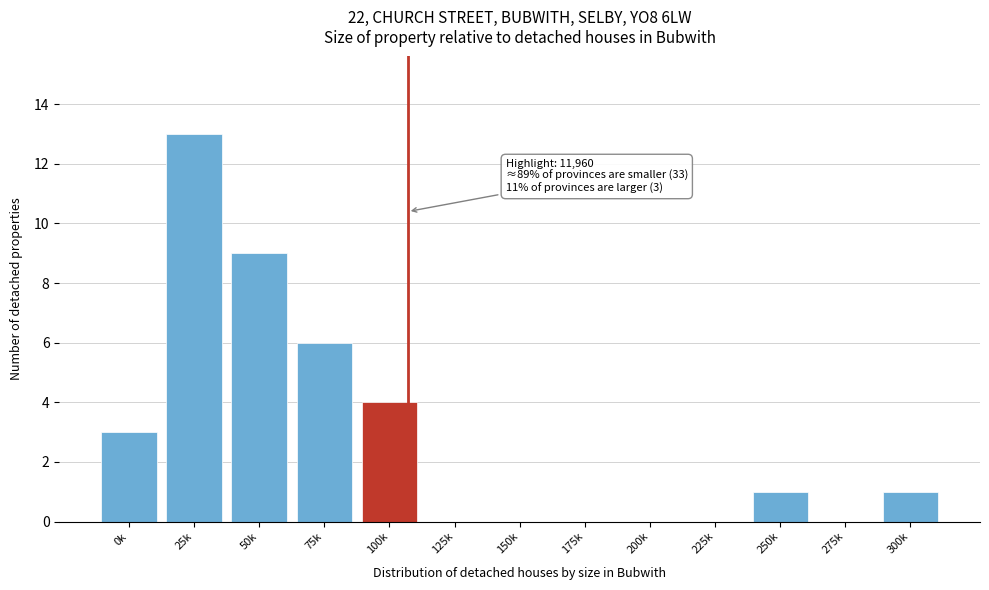

Reading left to right, transcribe all the data shown in this chart.

0k=3	25k=13	50k=9	75k=6	100k=4	125k=0	150k=0	175k=0	200k=0	225k=0	250k=1	275k=0	300k=1